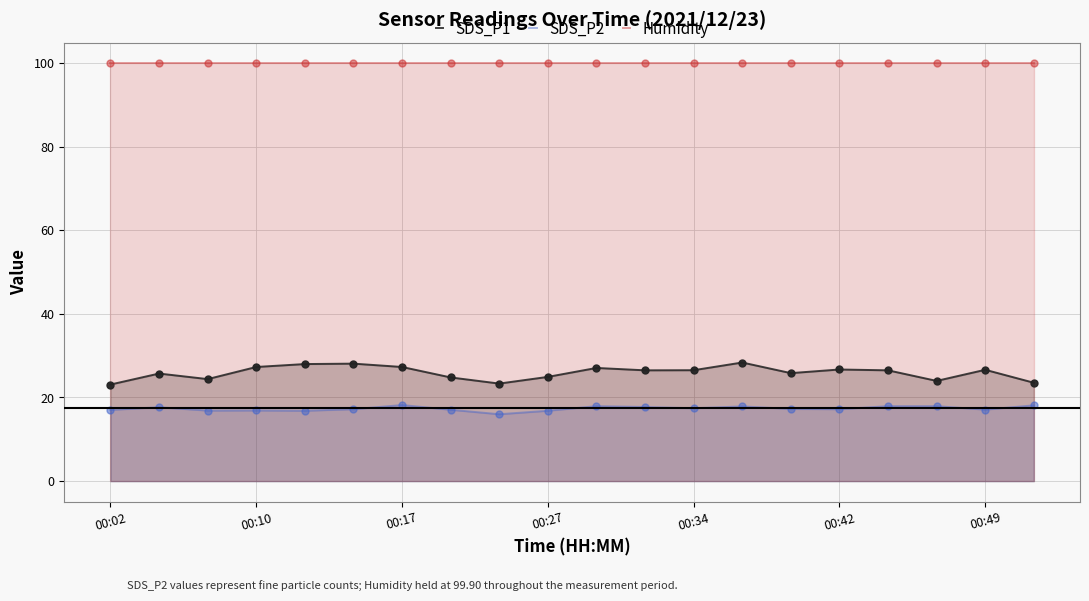

What are all the series names shown in the legend?

SDS_P1, SDS_P2, Humidity